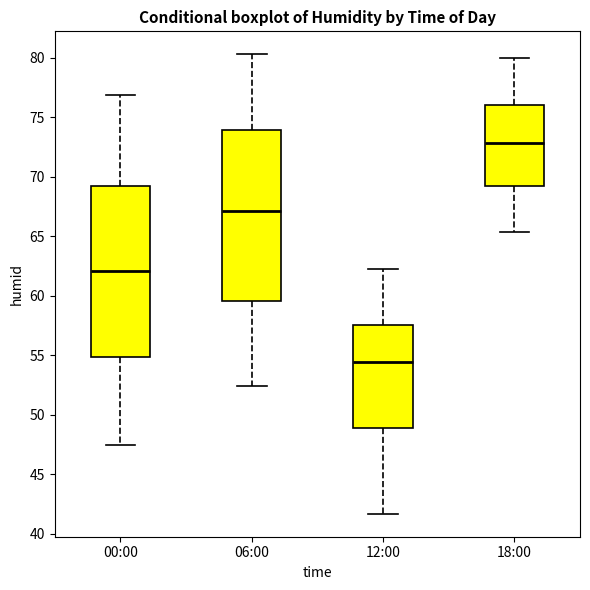

Reading left to right, transcribe this box plot: for each box, give where its median line is, the range the box spans, and where its two whiskers end, as read against the y-axis. The values are not printed on the chart, so give them approximately, as read against the axis.

00:00: median 62.0, box 55.0 to 69.0, whiskers 47.5 to 77.0
06:00: median 67.0, box 59.5 to 74.0, whiskers 52.5 to 80.5
12:00: median 54.5, box 49.0 to 57.5, whiskers 41.5 to 62.5
18:00: median 73.0, box 69.0 to 76.0, whiskers 65.5 to 80.0